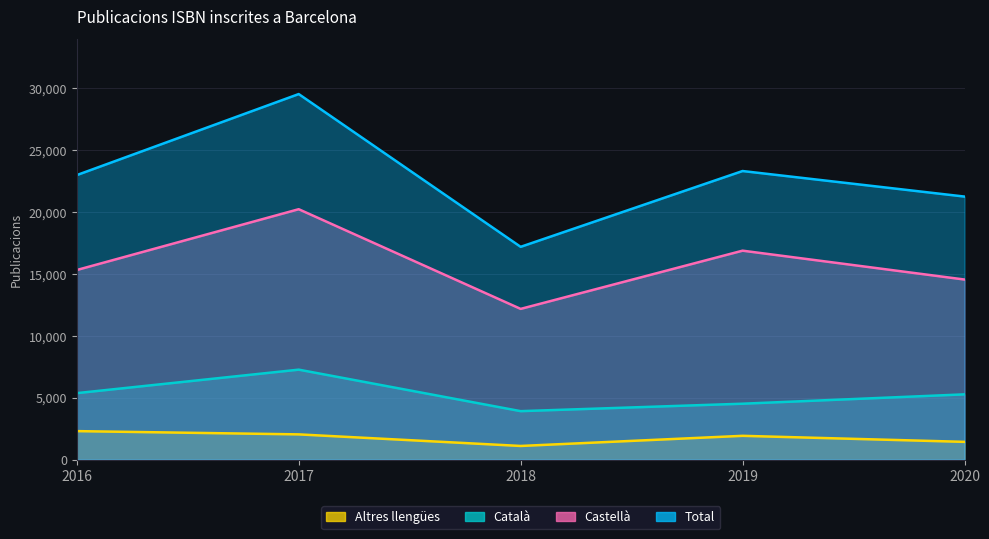

List the series in order of their overall mean, highest first.

Total, Castellà, Català, Altres llengües